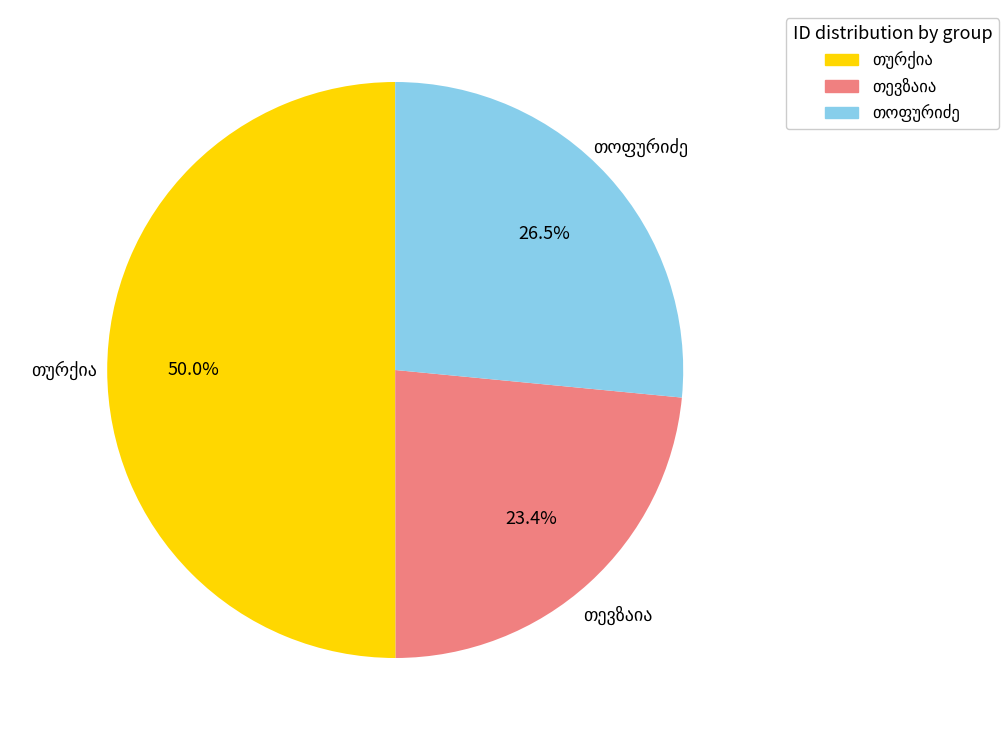

Count the number of slices in the pie.

3